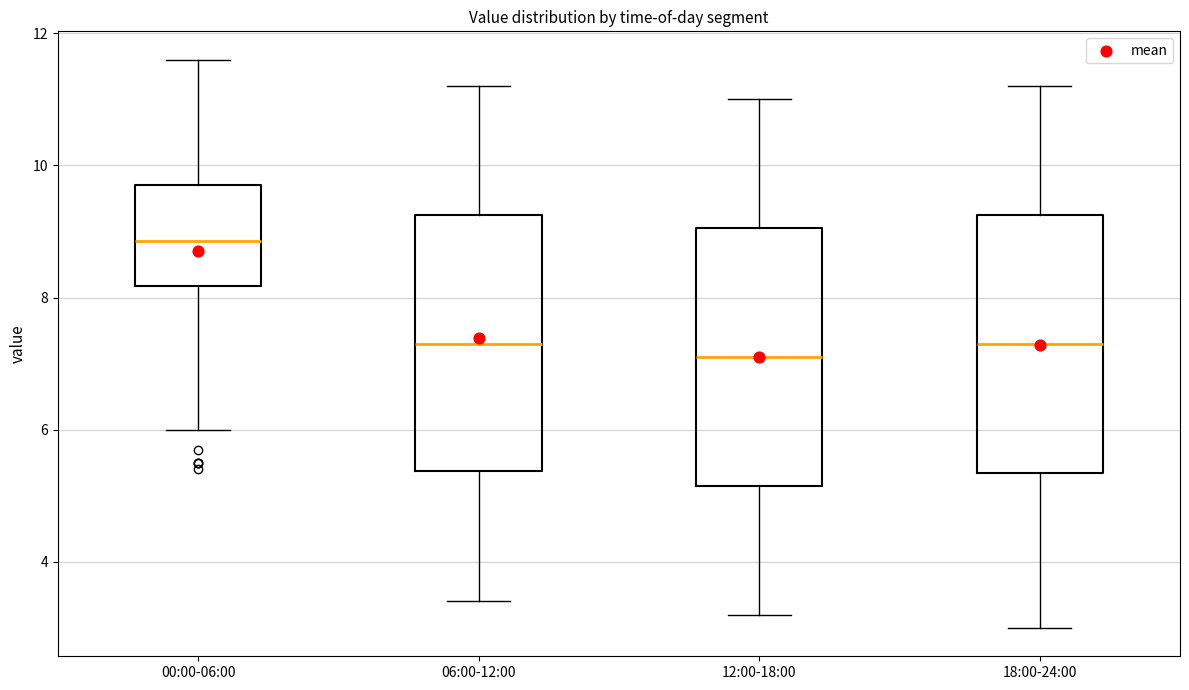

Reading left to right, transcribe this box plot: for each box, give where its median line is, the range the box spans, and where its two whiskers end, as read against the y-axis. The values are not printed on the chart, so give them approximately, as read against the axis.

00:00-06:00: median 8.8, box 8.2 to 9.8, whiskers 6.0 to 11.6
06:00-12:00: median 7.4, box 5.4 to 9.2, whiskers 3.4 to 11.2
12:00-18:00: median 7.2, box 5.2 to 9.0, whiskers 3.2 to 11.0
18:00-24:00: median 7.4, box 5.4 to 9.2, whiskers 3.0 to 11.2